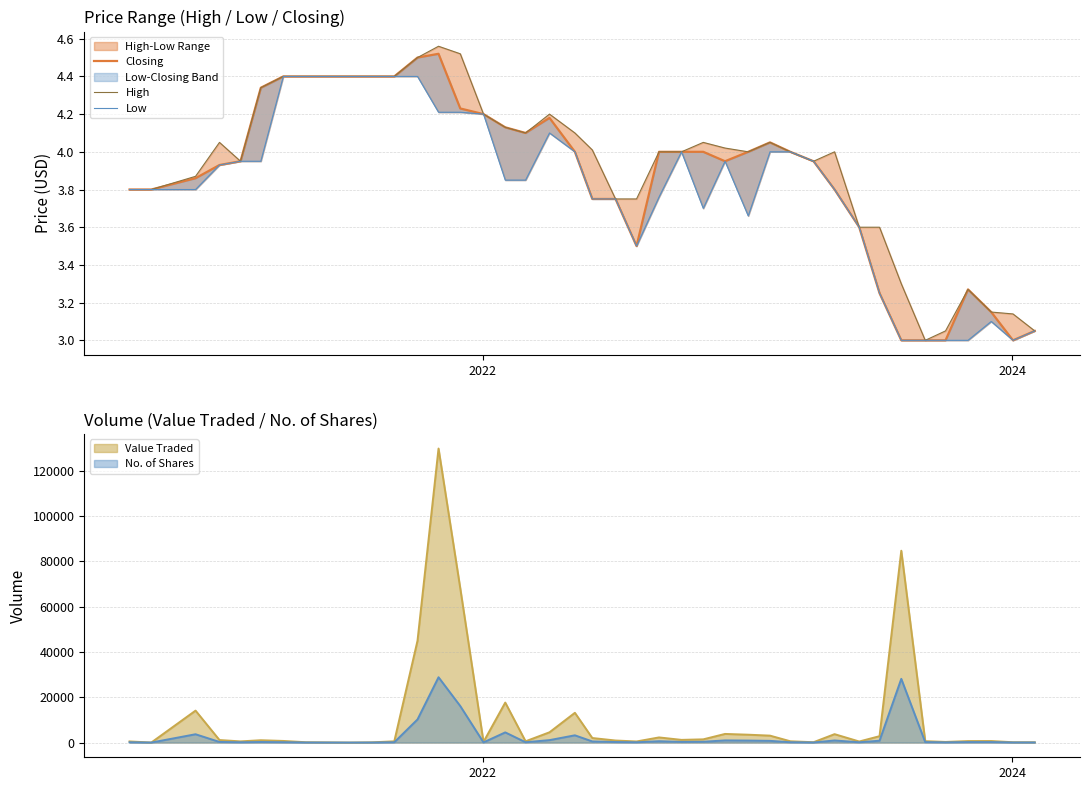

What is the highest value of the No. of Shares series?

28837